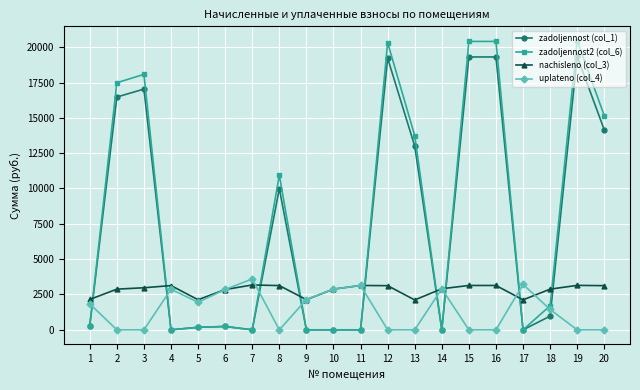

True or false: zadoljennost2 (col_6) and uplateno (col_4) cross at least once.

True